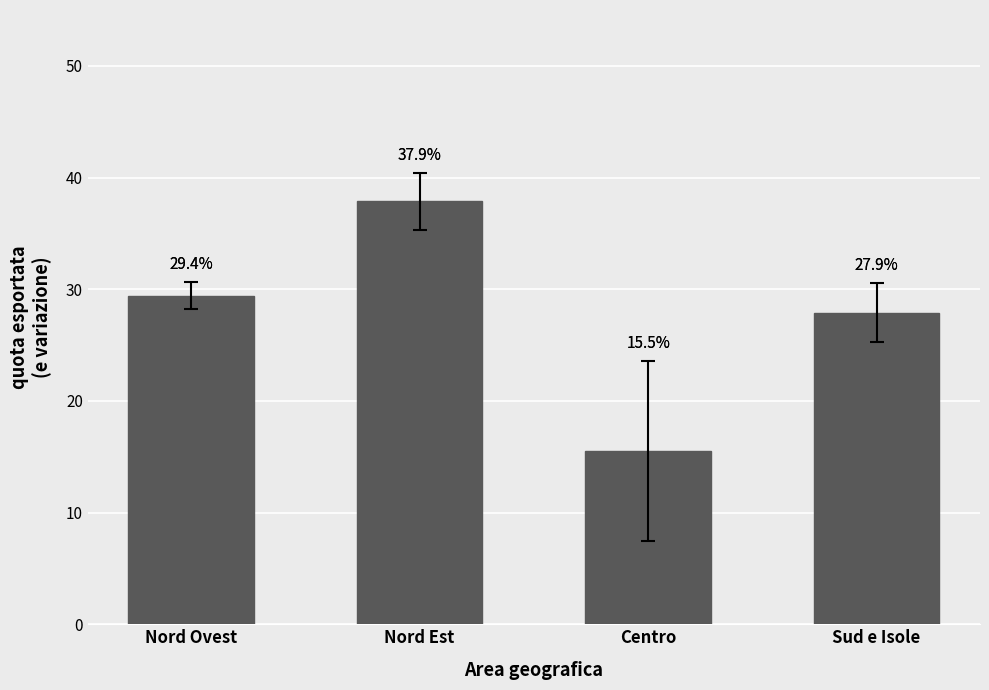

Rank the categories by value from lowest to highest.

Centro, Sud e Isole, Nord Ovest, Nord Est